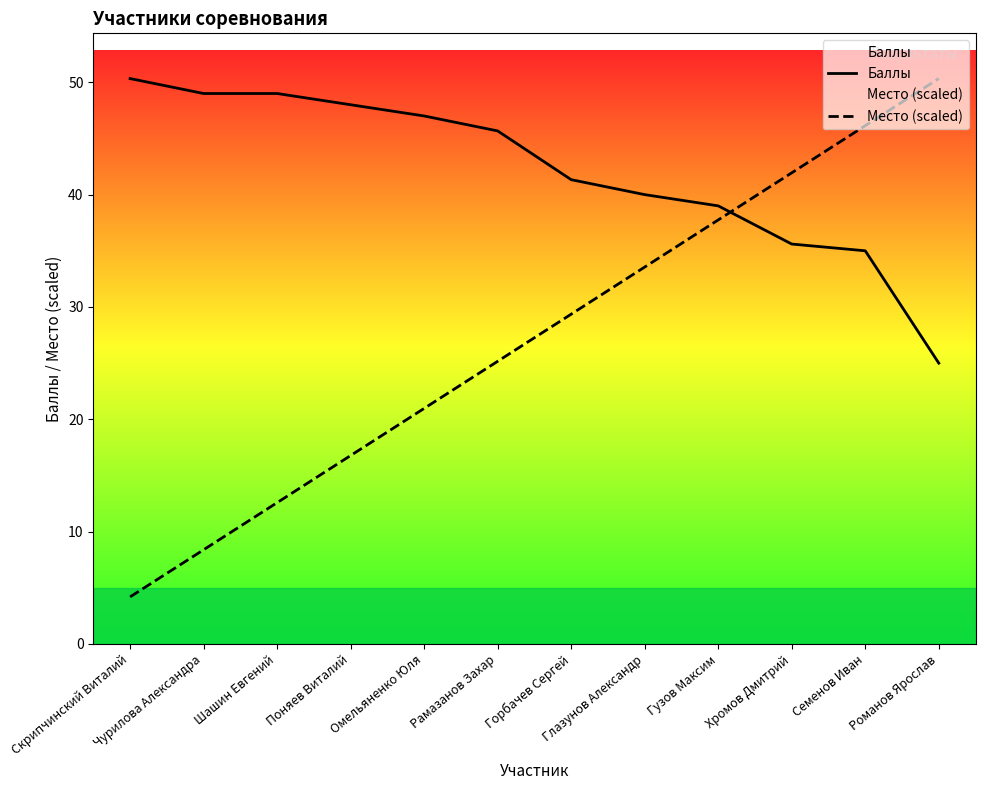

What is the difference between the second highest and minimum values in the Место (scaled) series?

41.9